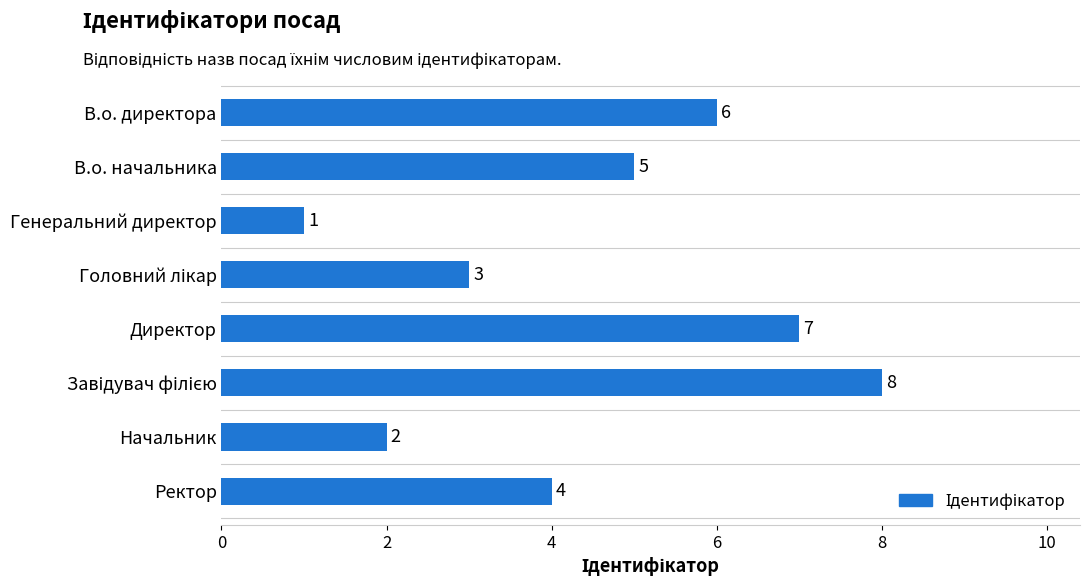

What is the label of the 8th bar from the bottom?

В.о. директора